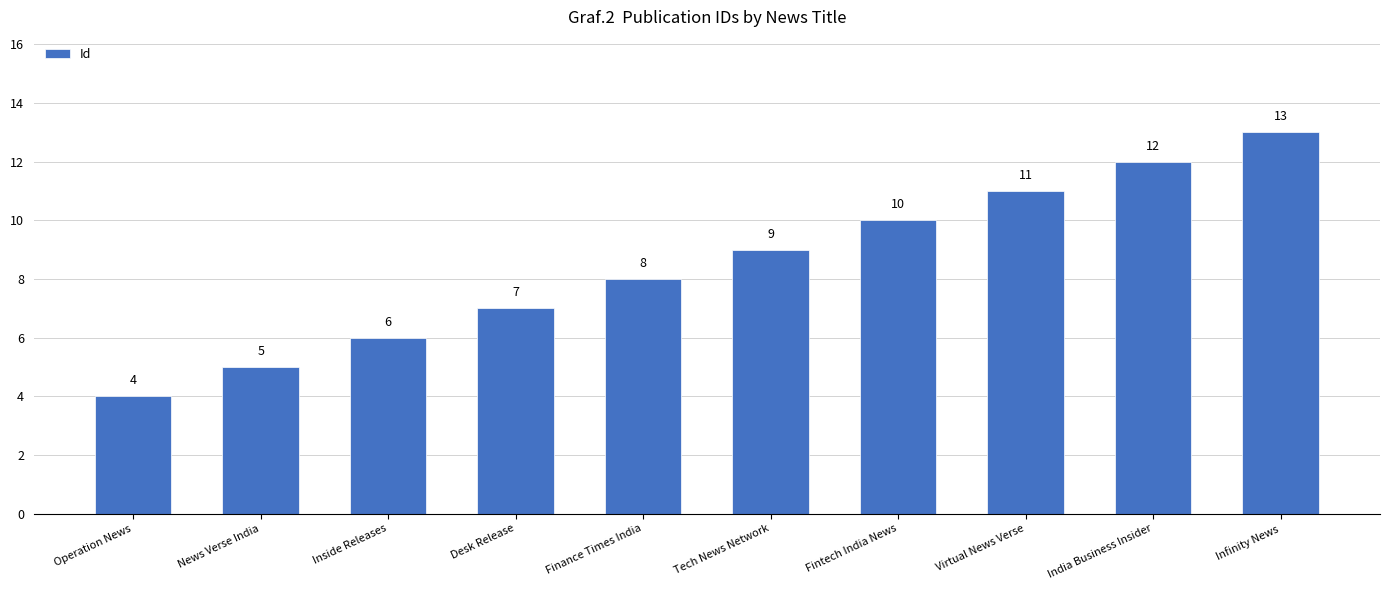

Between News Verse India and Operation News, which is larger?

News Verse India